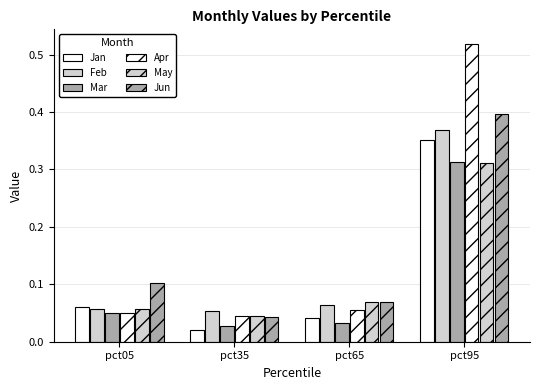

The Feb series shows 0.0 at pct35. True or false?

False